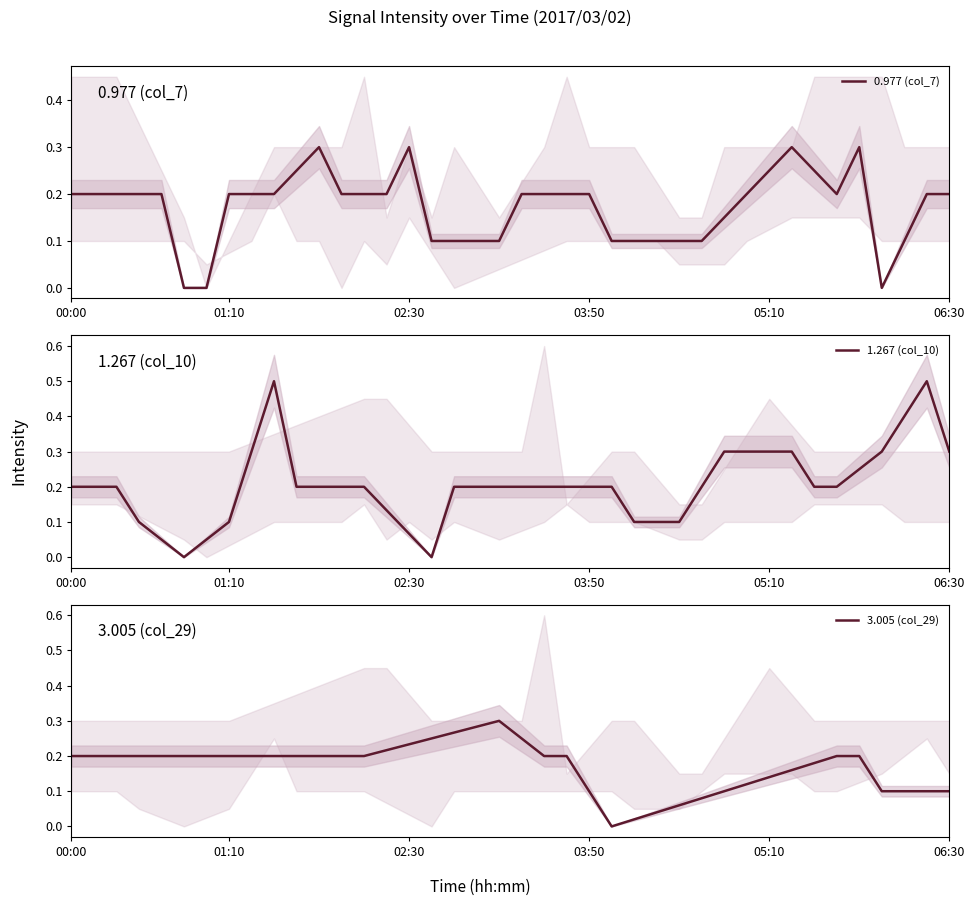

The value of 0.977 (col_7) at 9 is 0.2. True or false?

True